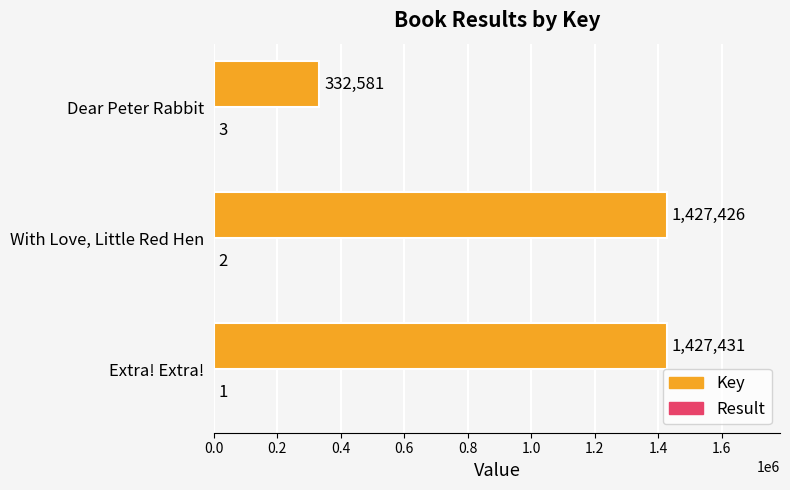

What is the sum of the Key values at Dear Peter Rabbit and With Love, Little Red Hen?

1760007